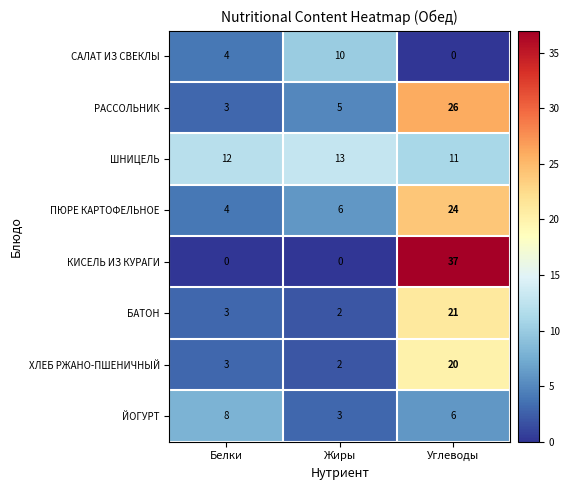

What is the sum of the КИСЕЛЬ ИЗ КУРАГИ values at Углеводы and Жиры?

37